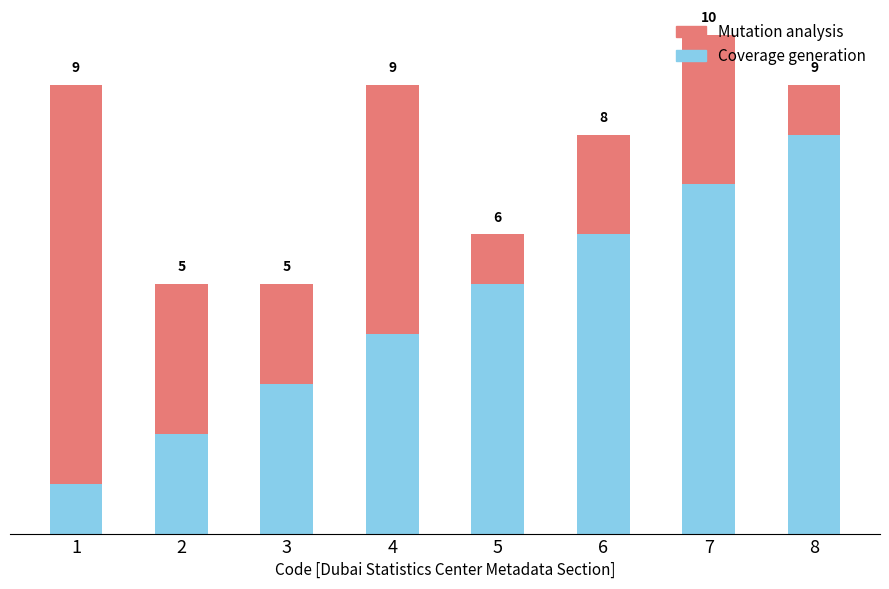

Rank the categories by Coverage generation value from highest to lowest.

8, 7, 6, 5, 4, 3, 2, 1